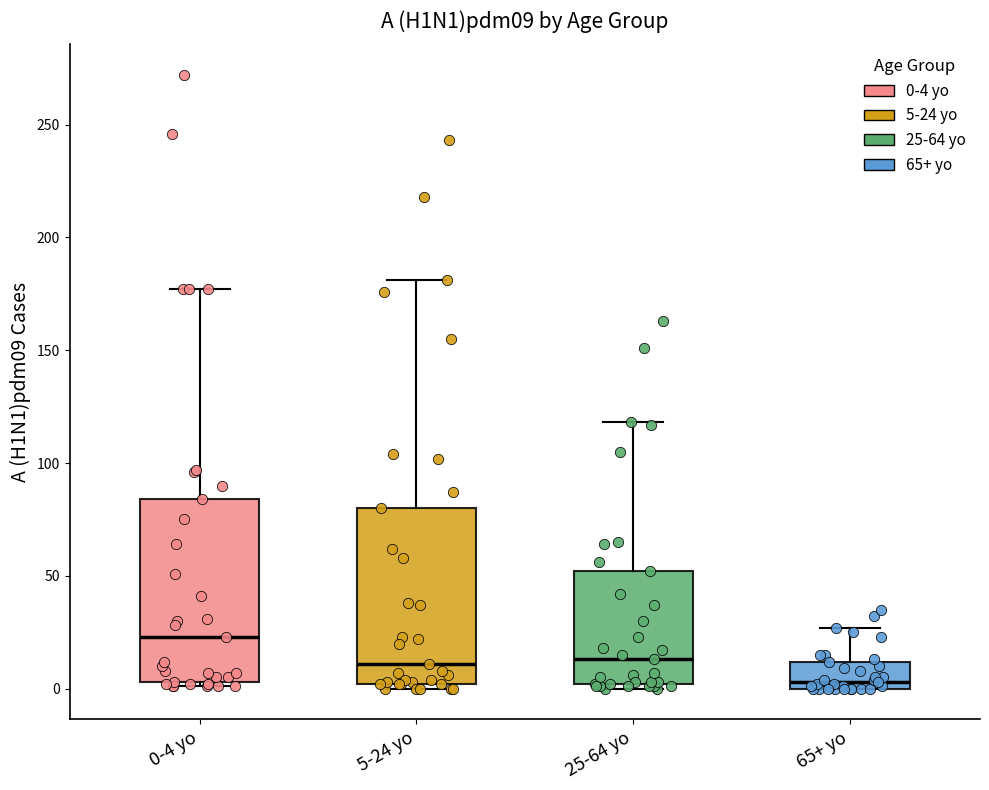

Which box's median line is the highest?

0-4 yo